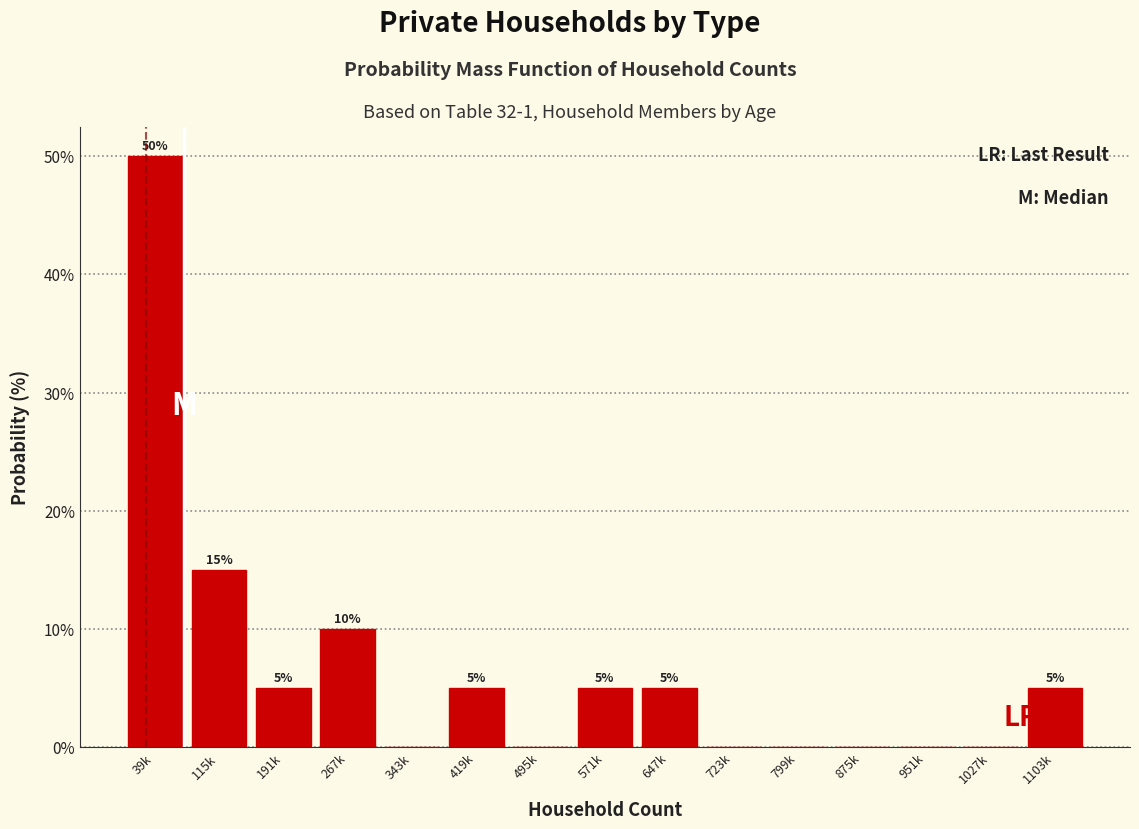

Reading left to right, transcribe all the data shown in this chart.

39k=50	115k=15	191k=5	267k=10	343k=0	419k=5	495k=0	571k=5	647k=5	723k=0	799k=0	875k=0	951k=0	1027k=0	1103k=5